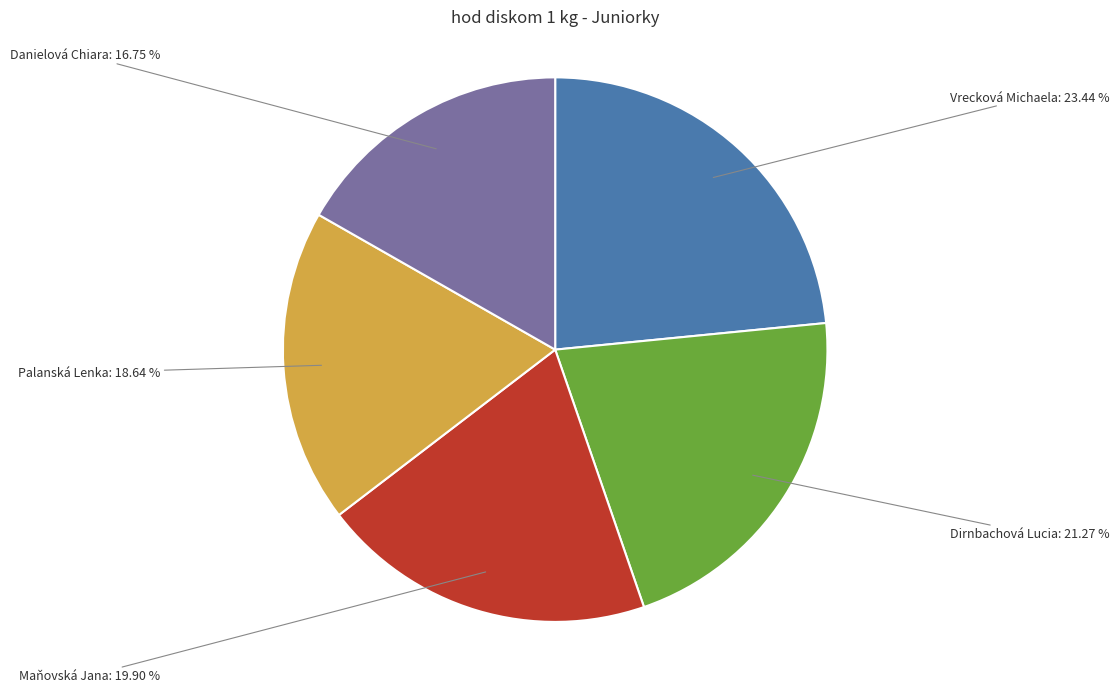

Does Palanská Lenka account for over 50% of the chart?

No